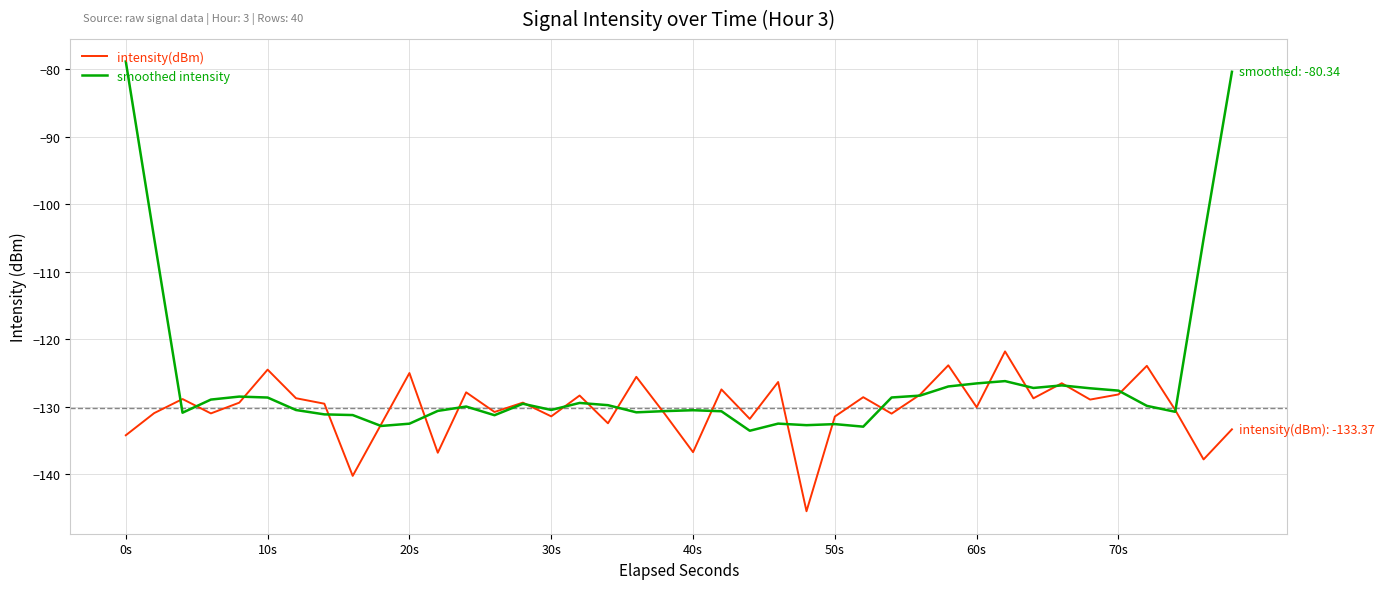

List the series in order of their overall mean, highest first.

smoothed intensity, intensity(dBm)